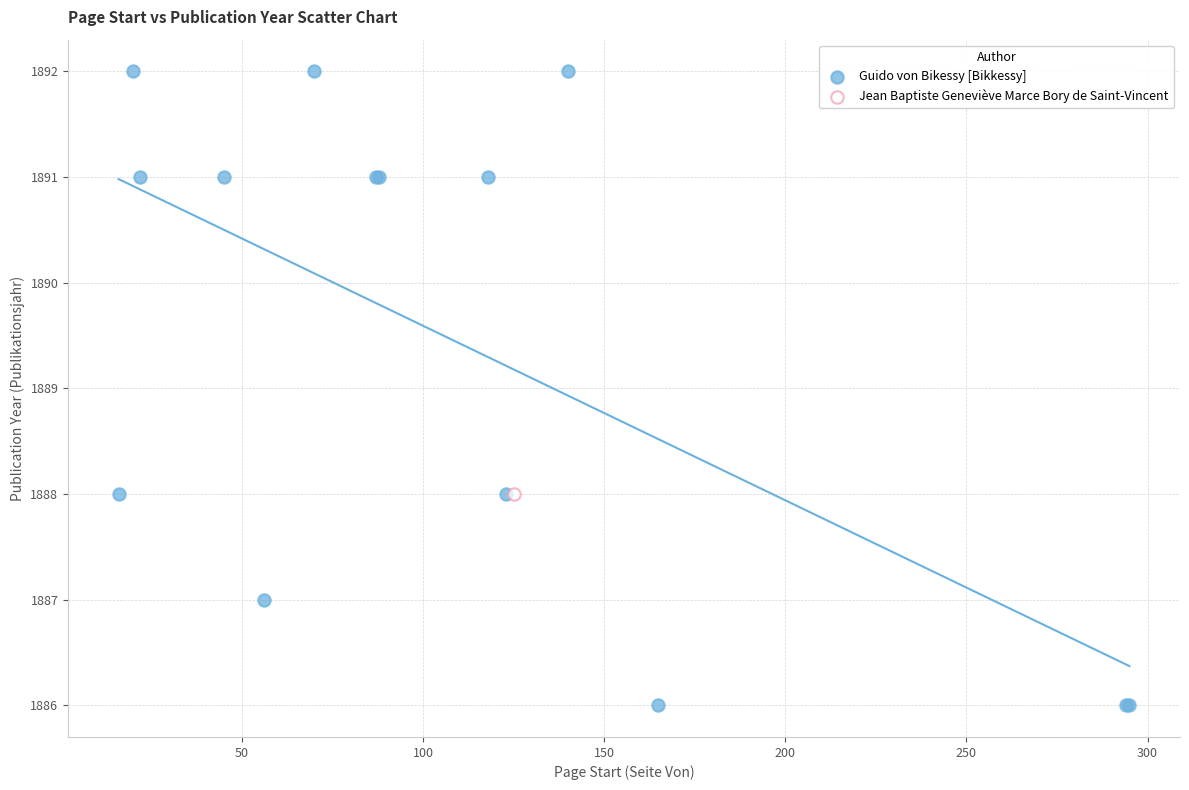

What are all the series names shown in the legend?

Guido von Bikessy [Bikkessy], Jean Baptiste Geneviève Marce Bory de Saint-Vincent